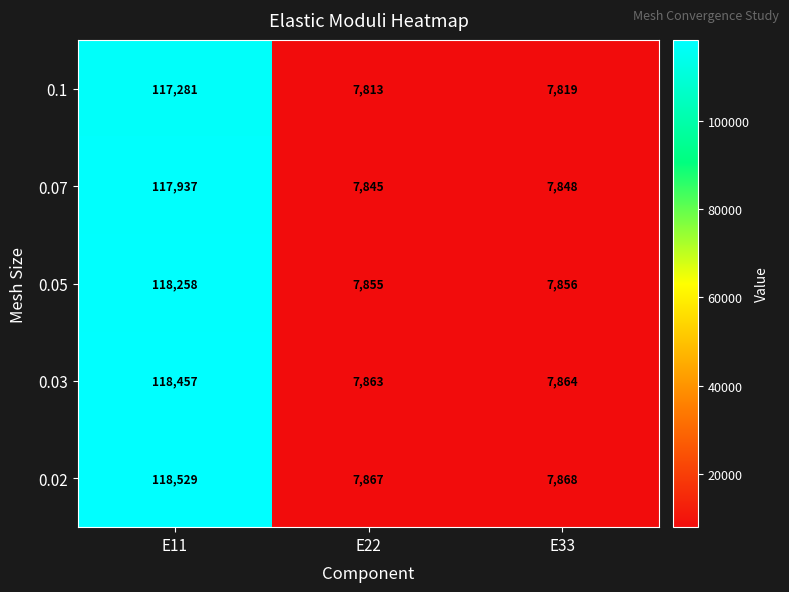

What is the sum of all 0.05 values?

133969